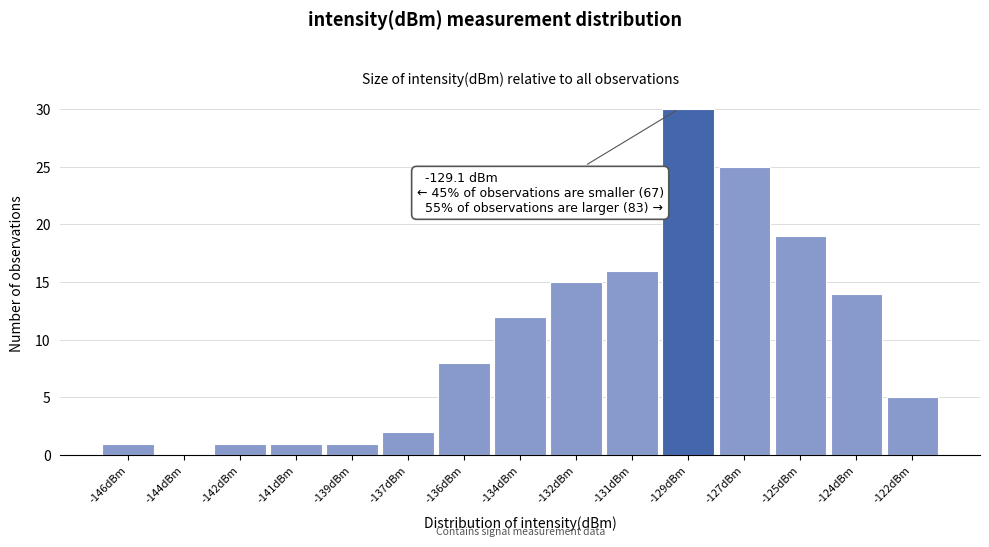

Reading left to right, list all the values displayed in this chart.

-146dBm=1	-144dBm=0	-142dBm=1	-141dBm=1	-139dBm=1	-137dBm=2	-136dBm=8	-134dBm=12	-132dBm=15	-131dBm=16	-129dBm=30	-127dBm=25	-125dBm=19	-124dBm=14	-122dBm=5